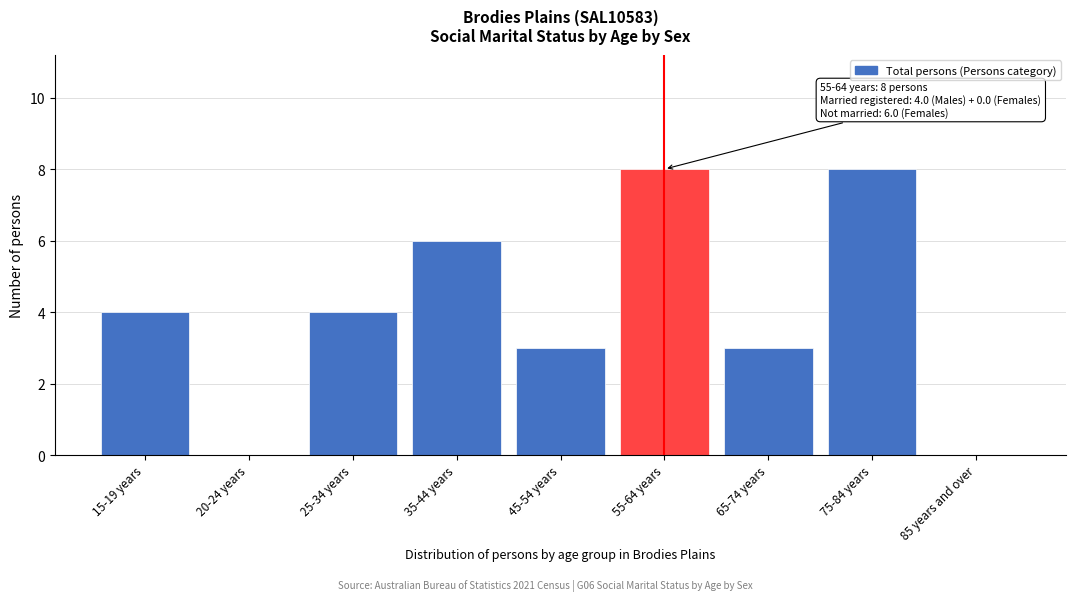

Reading left to right, extract all data points from this chart.

15-19 years=4	20-24 years=0	25-34 years=4	35-44 years=6	45-54 years=3	55-64 years=8	65-74 years=3	75-84 years=8	85 years and over=0